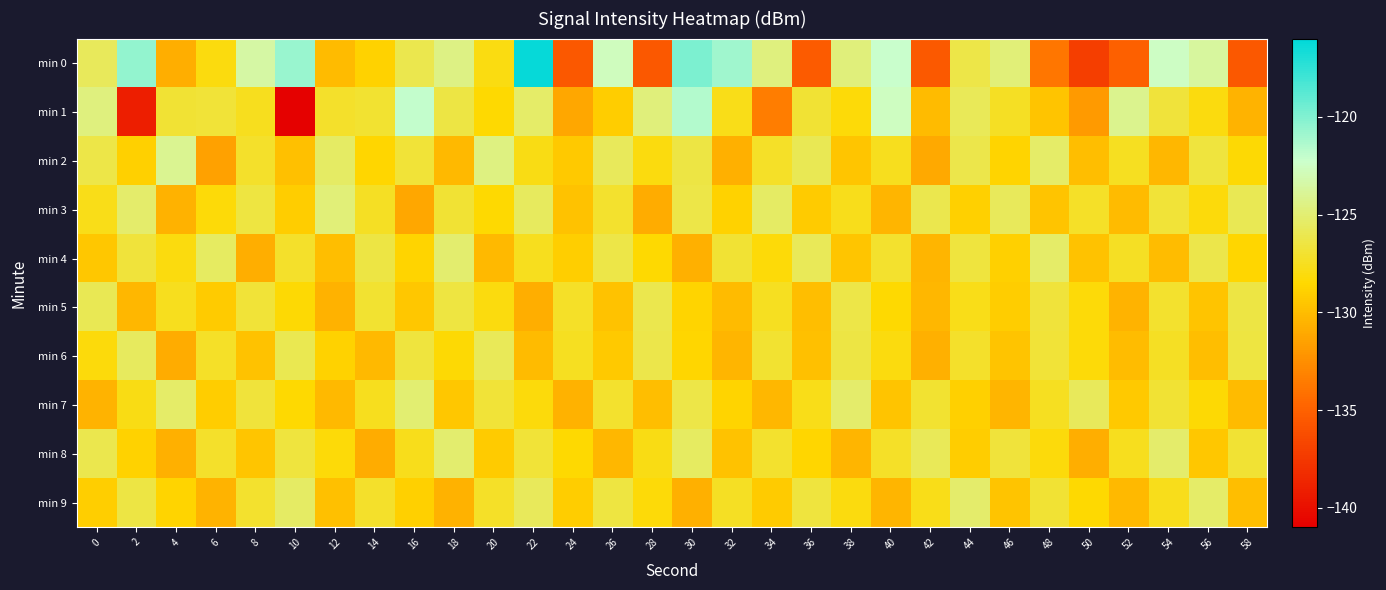

Which label corresponds to the largest value in the chart?

22